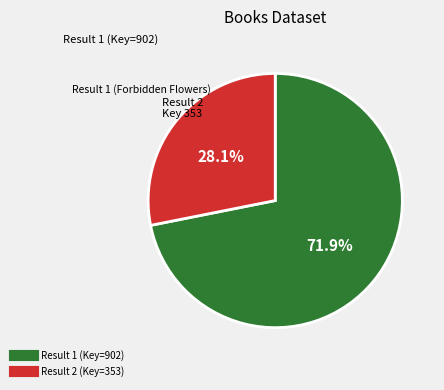

Is there a majority slice in this chart?

Yes